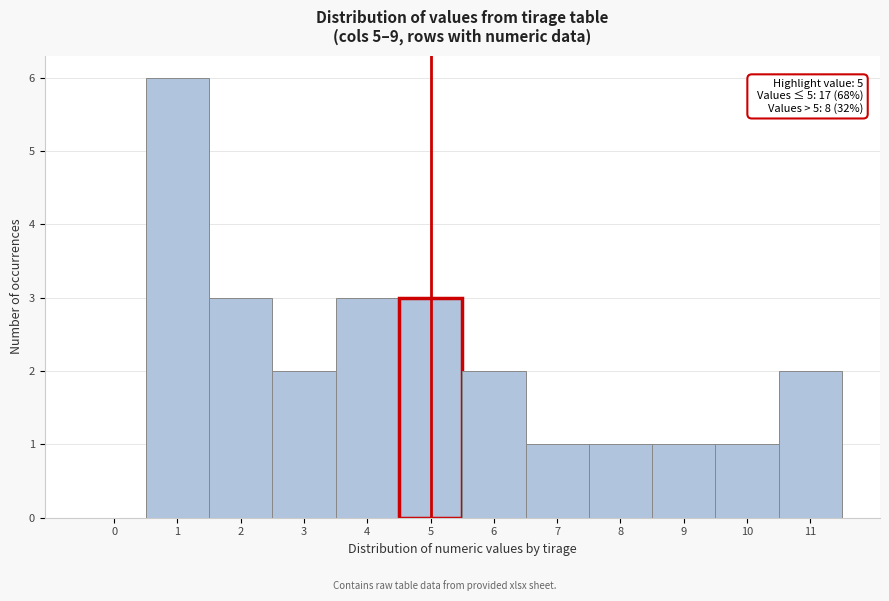

Reading left to right, list all the values displayed in this chart.

0=0	1=6	2=3	3=2	4=3	5=3	6=2	7=1	8=1	9=1	10=1	11=2